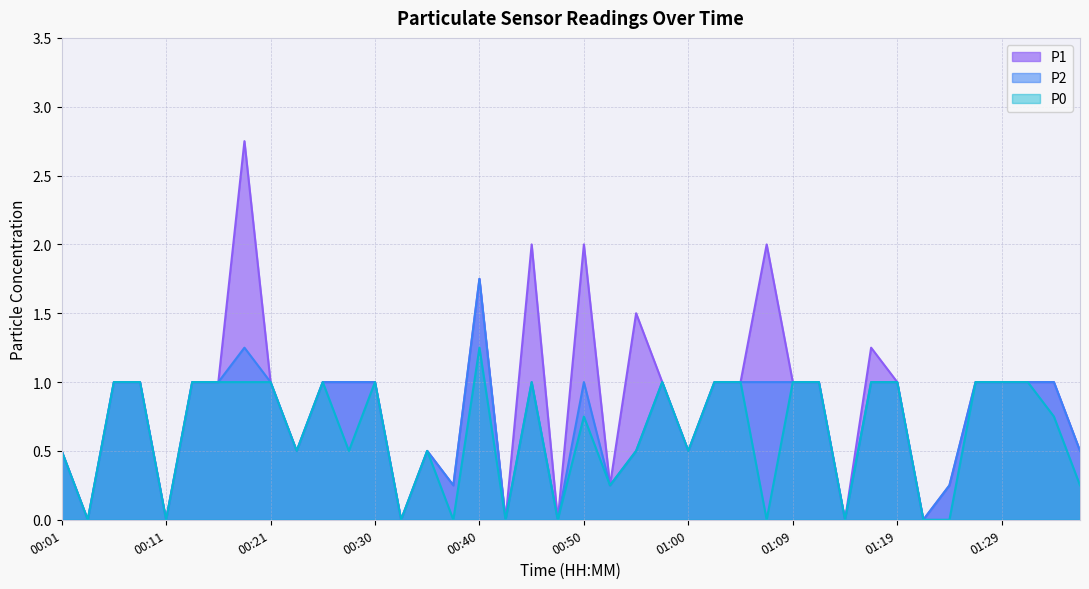

How many data points does each series have?

40